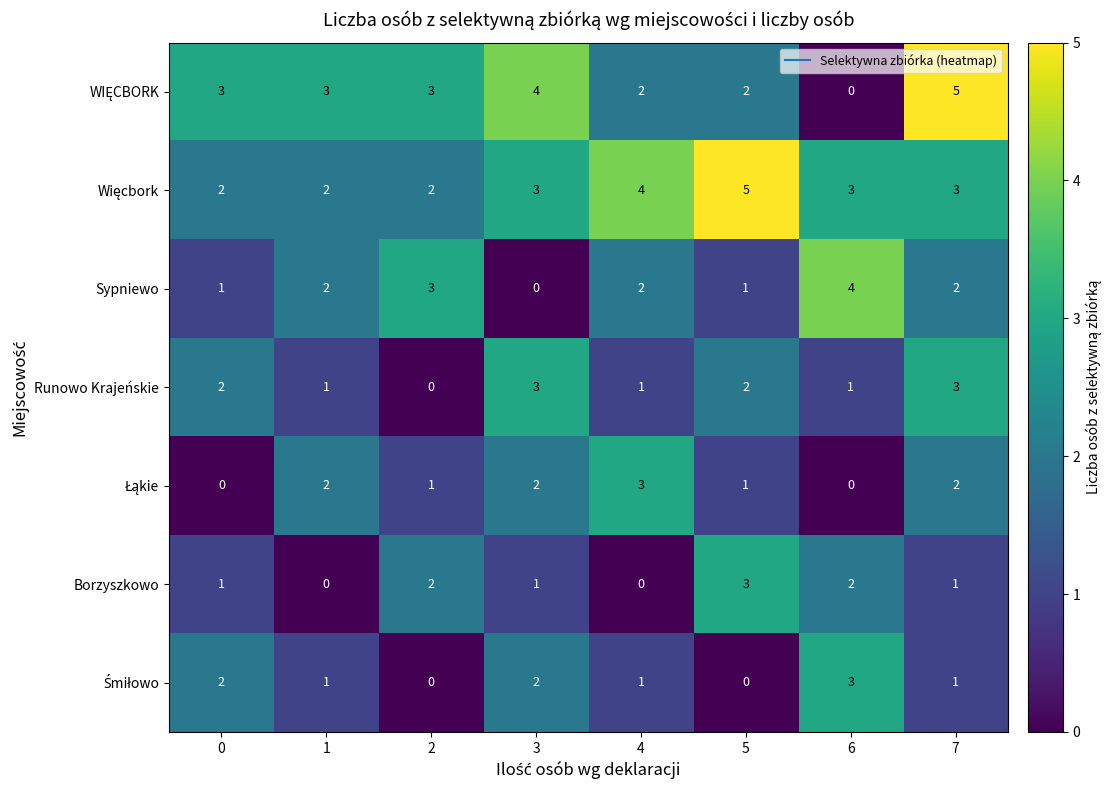

Is it true that Sypniewo equals 3 at 2?

True